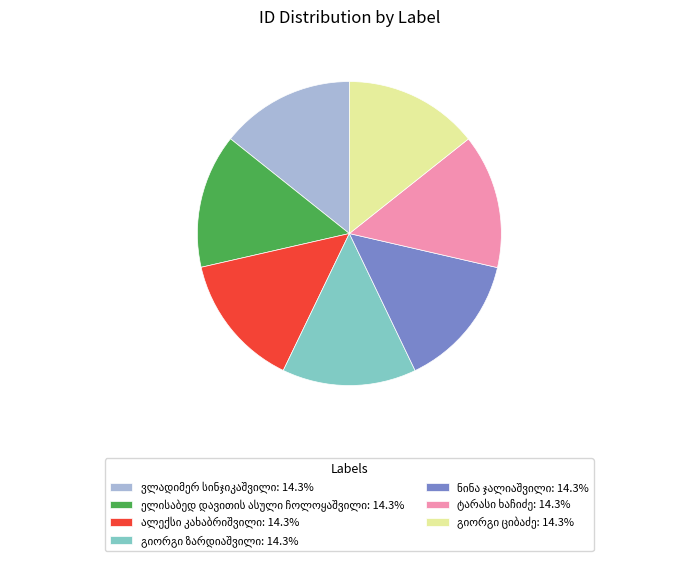

Does any single category account for the majority?

No